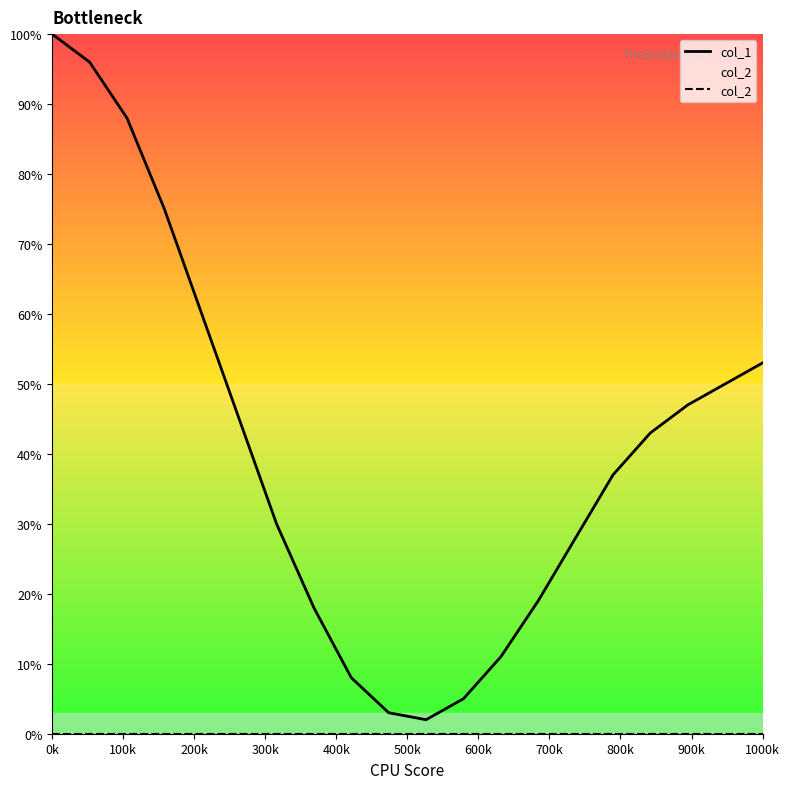

What is the maximum value for col_1?

100